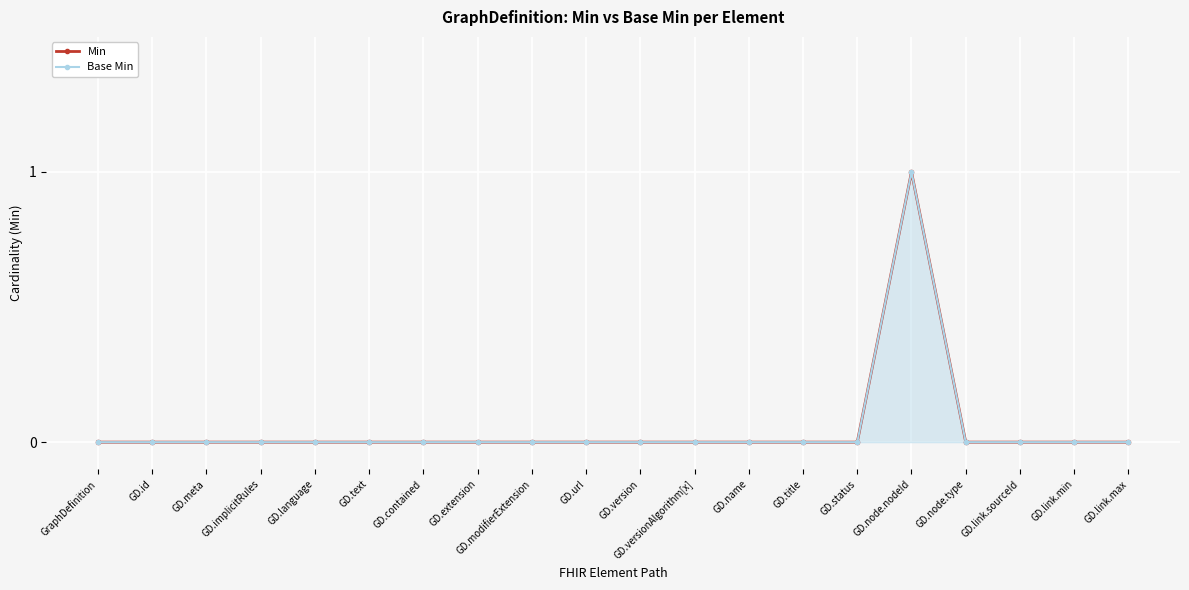

Which series has the largest total across all categories?

Min